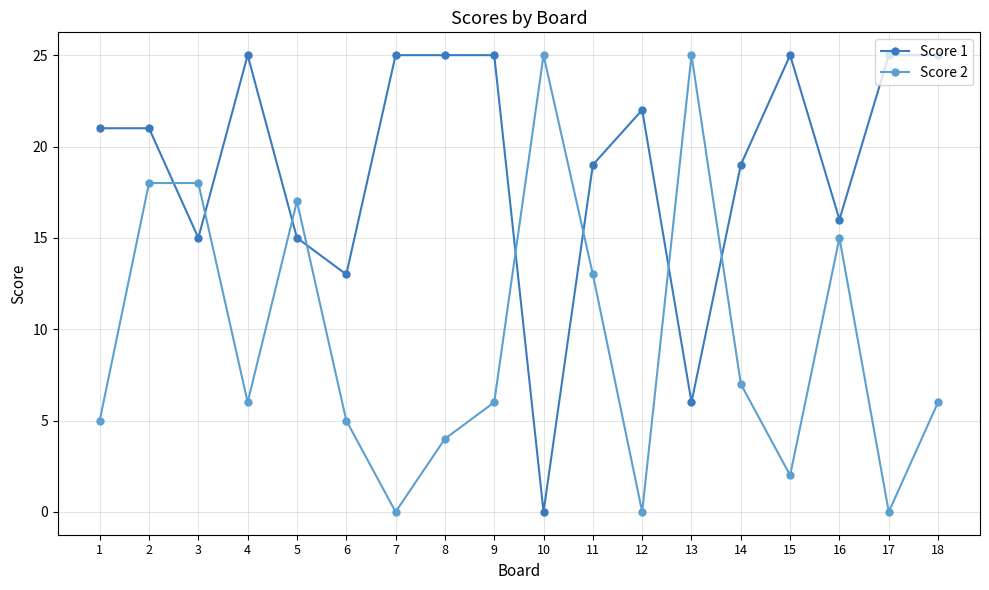

Reading left to right, transcribe all the data shown in this chart.

Score 1: 21	21	15	25	15	13	25	25	25	0	19	22	6	19	25	16	25	25
Score 2: 5	18	18	6	17	5	0	4	6	25	13	0	25	7	2	15	0	6